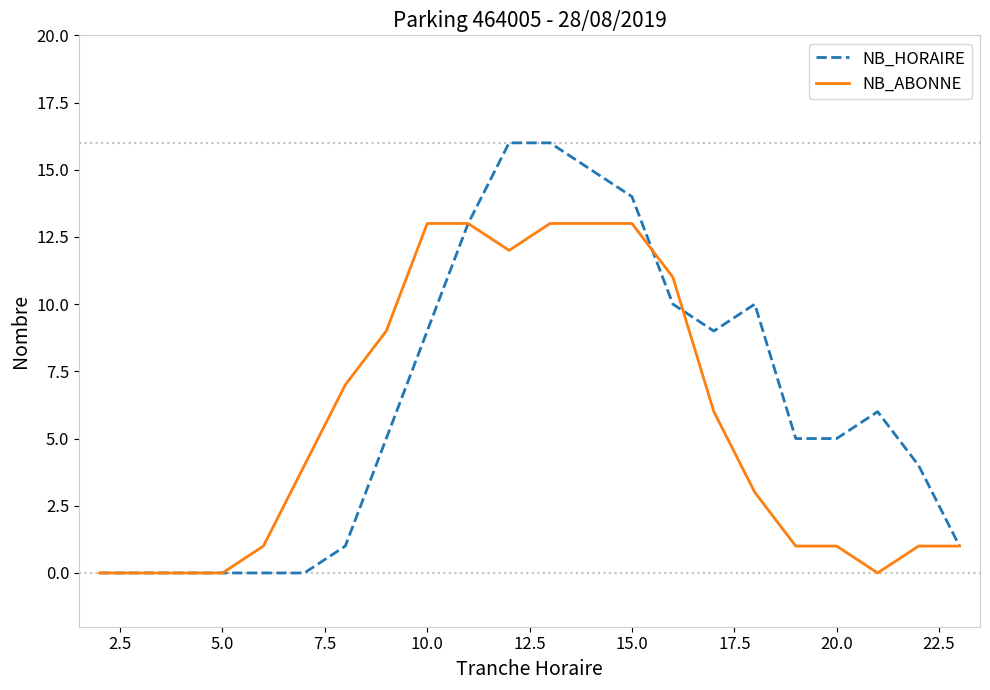

What is the maximum value for NB_HORAIRE?

16